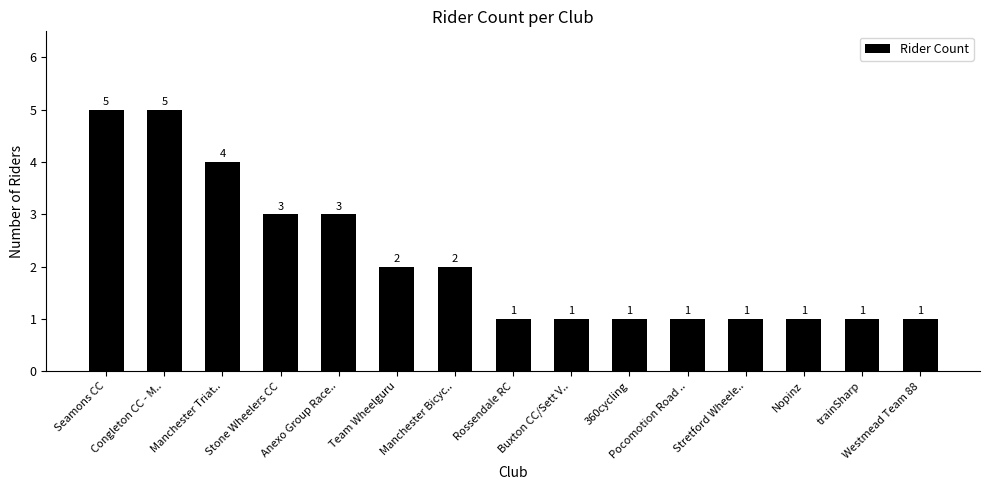

The value at Congleton CC - M.. is 5. True or false?

True